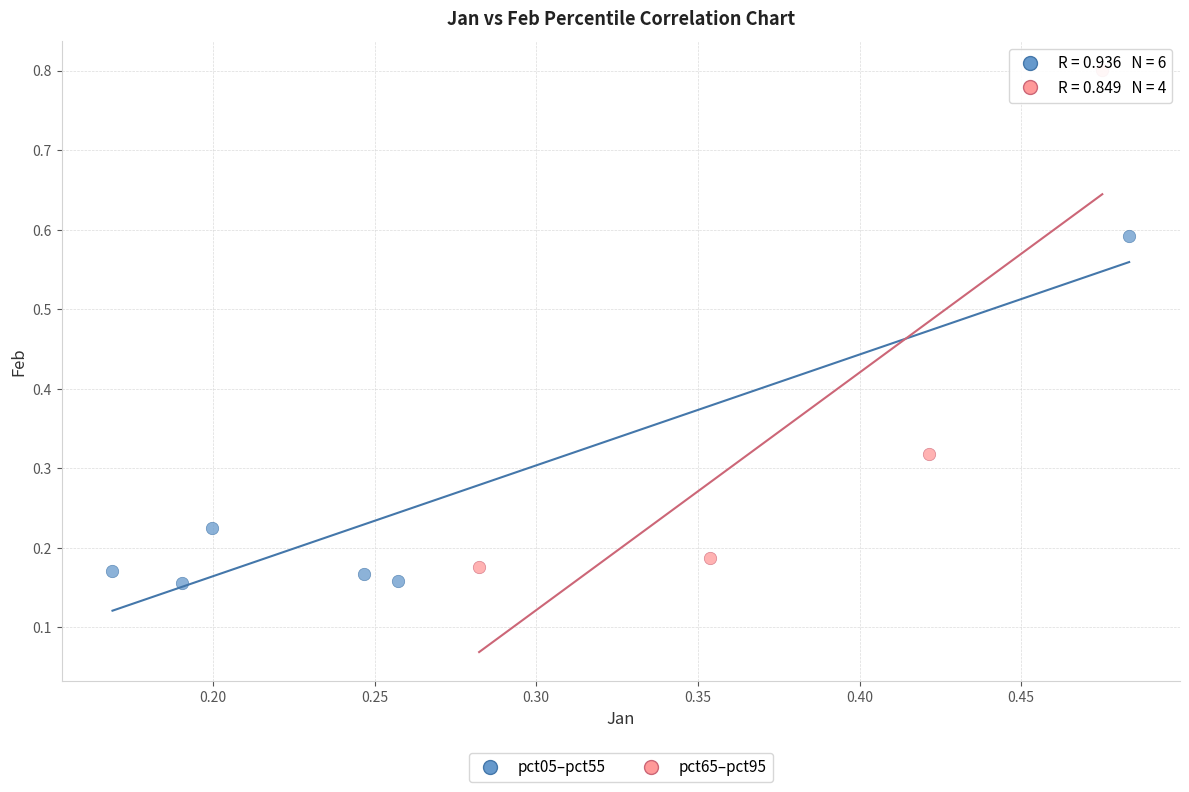

Which series contains the highest Y value?

pct65–pct95